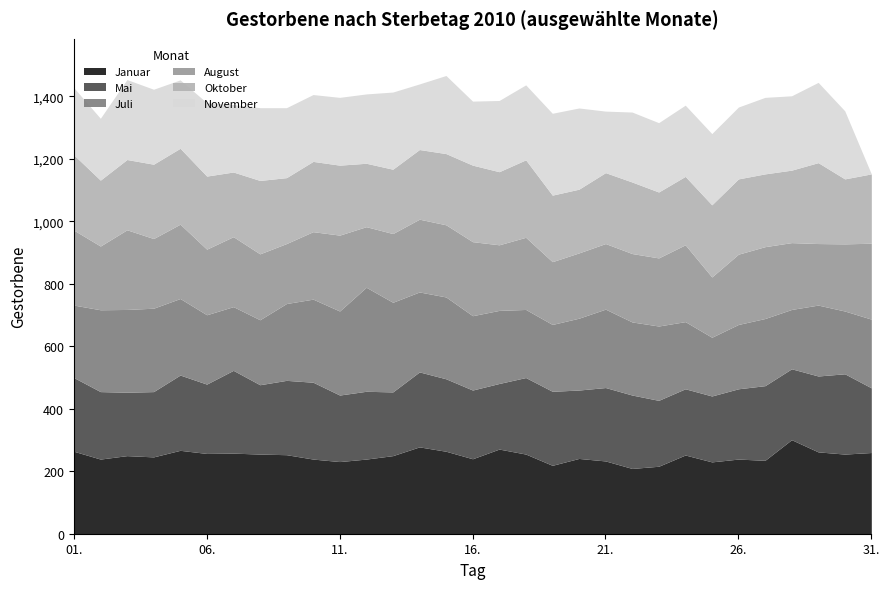

What is the difference between the second highest and second lowest values in the Juli series?

97